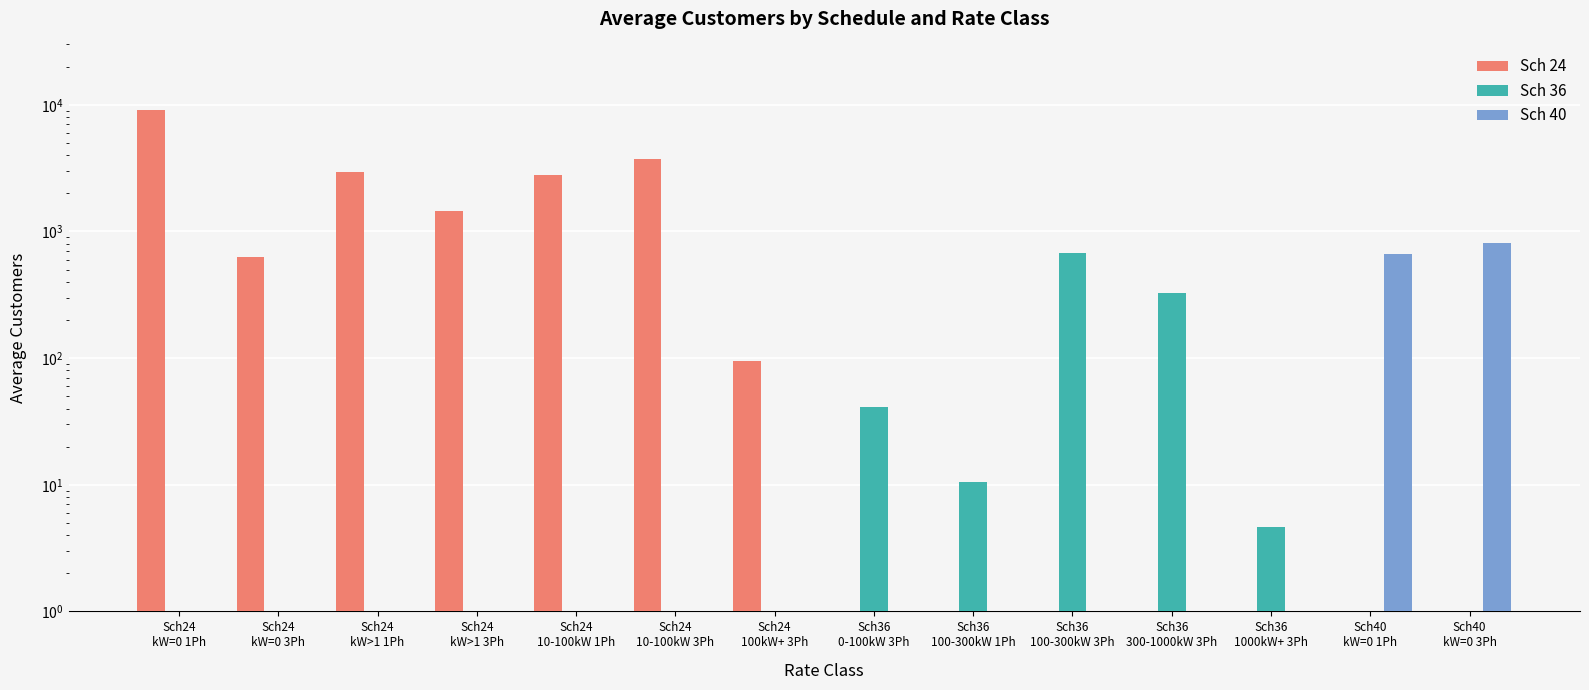

The value of Sch 36 at Sch24
kW=0 3Ph is 249.5. True or false?

False